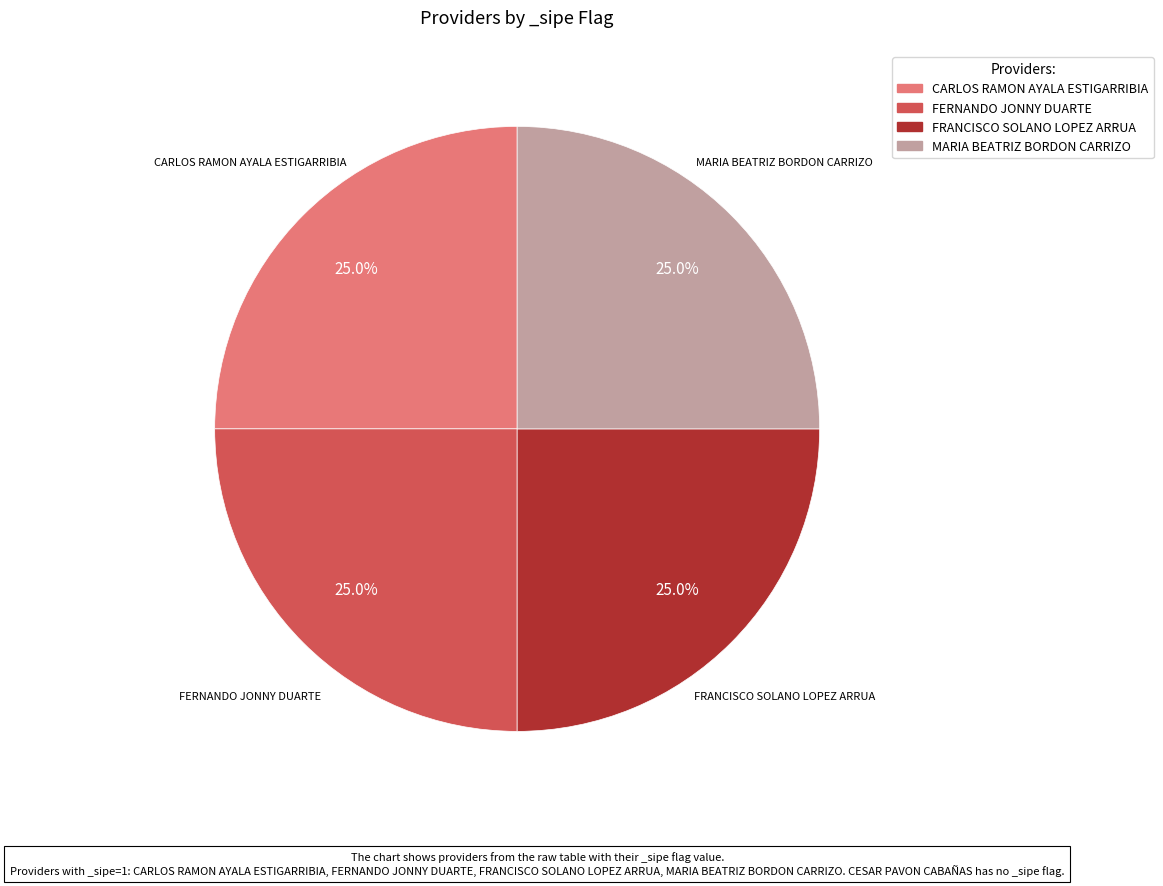

Is there any slice that represents more than half of the pie?

No